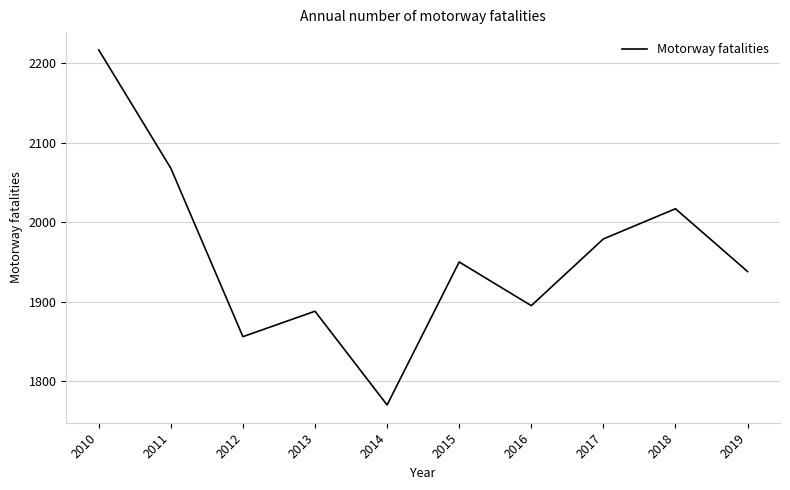

What is the sum of all values?

19578